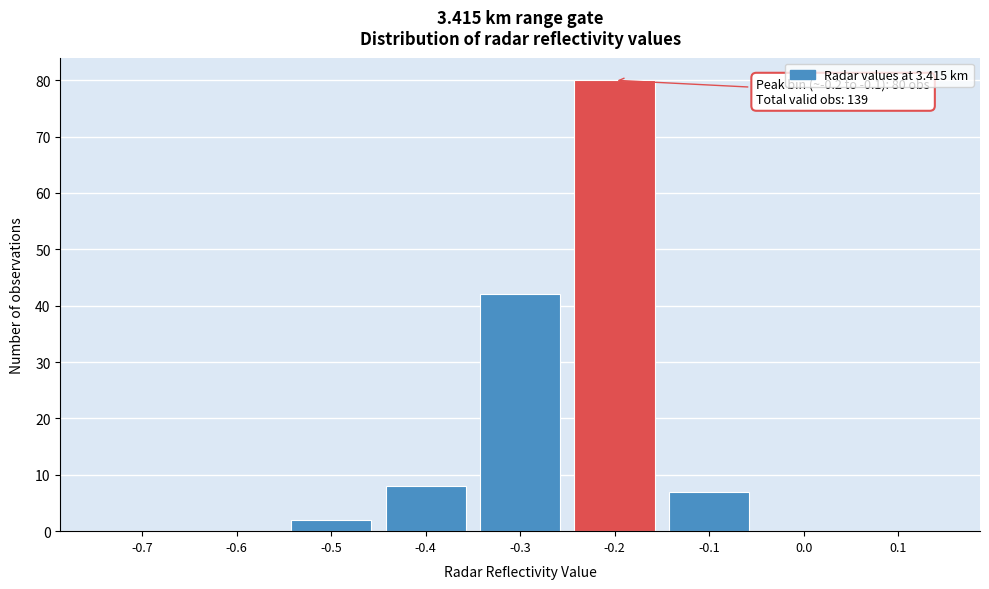

Reading left to right, transcribe all the data shown in this chart.

-0.7=0	-0.6=0	-0.5=2	-0.4=8	-0.3=42	-0.2=80	-0.1=7	0.0=0	0.1=0